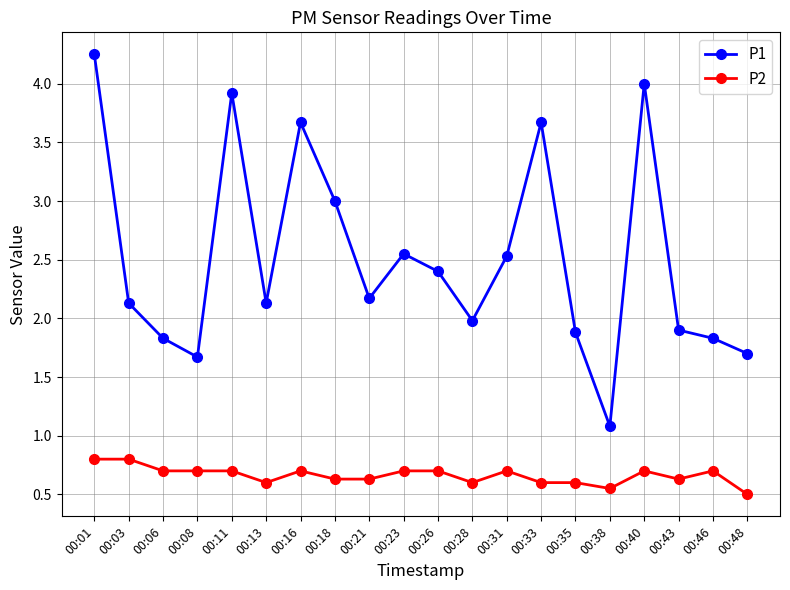

Rank the series at 00:18 from highest to lowest value.

P1, P2